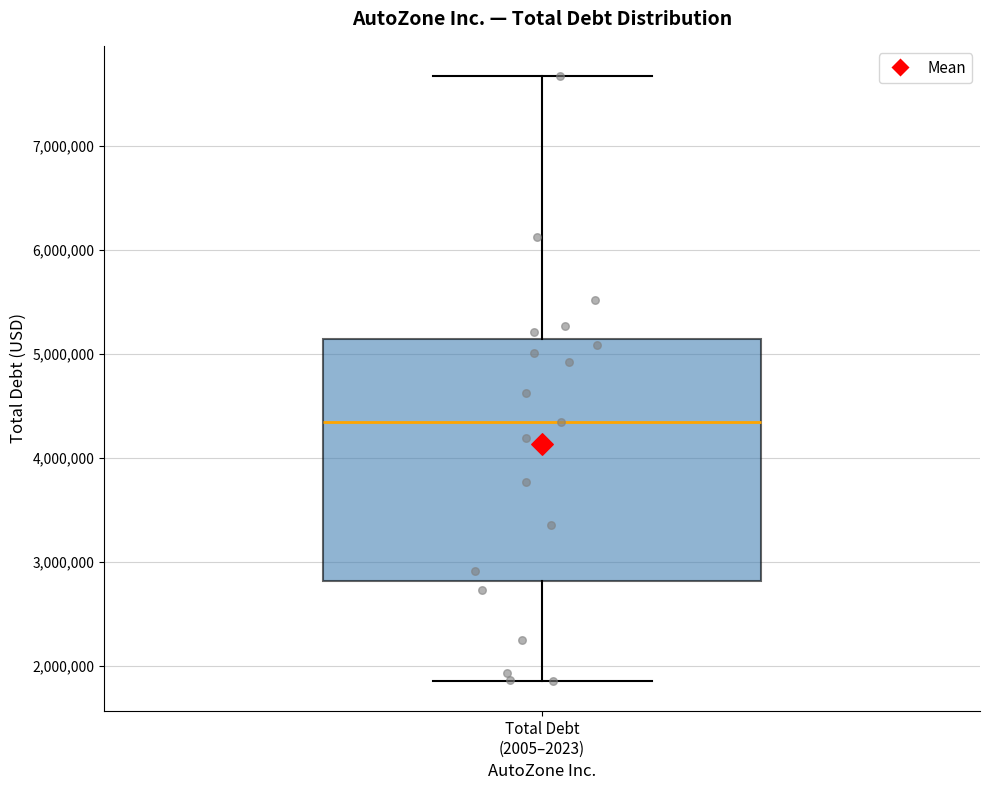

Transcribe this box plot: give where the median line is, the range the box spans, and where the two whiskers end, as read against the y-axis. The values are not printed on the chart, so give them approximately, as read against the axis.

median 4300000, box 2800000 to 5100000, whiskers 1900000 to 7700000